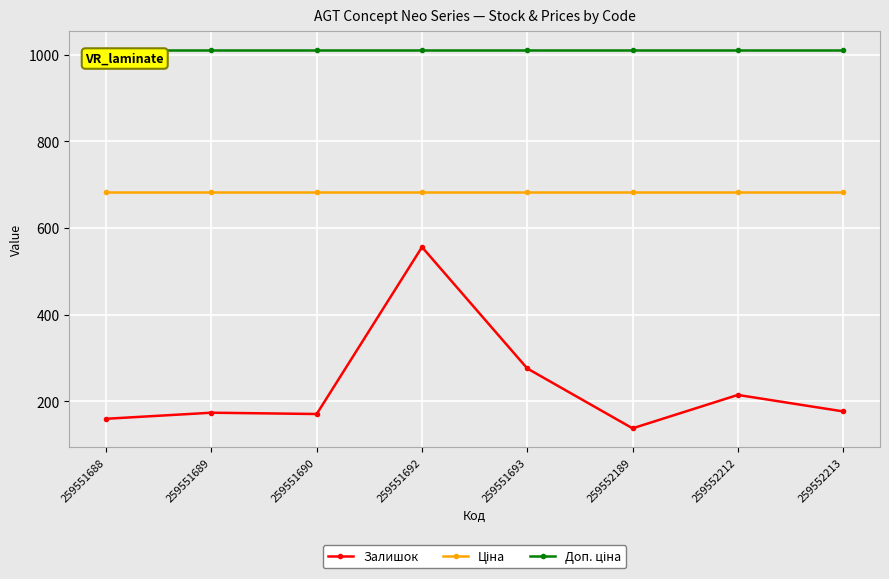

What is the difference between the highest and lowest values at 259551693?

734.1